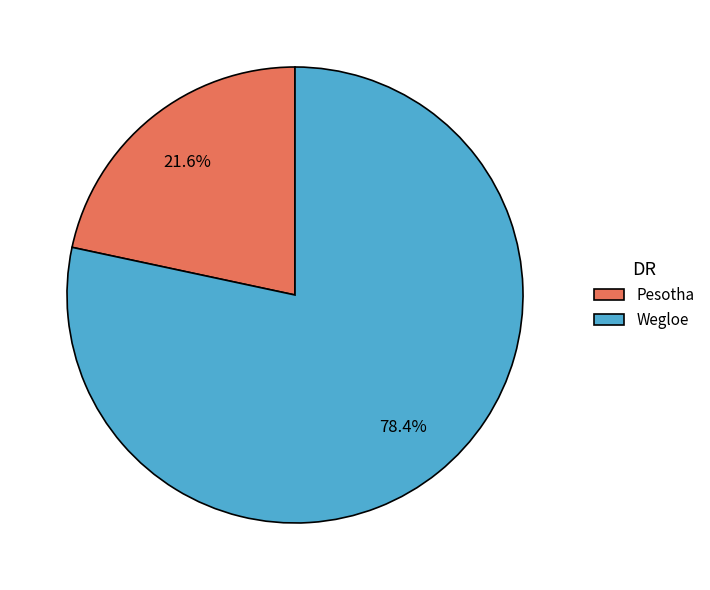

What percentage is the Wegloe slice, to the nearest percent?

78%